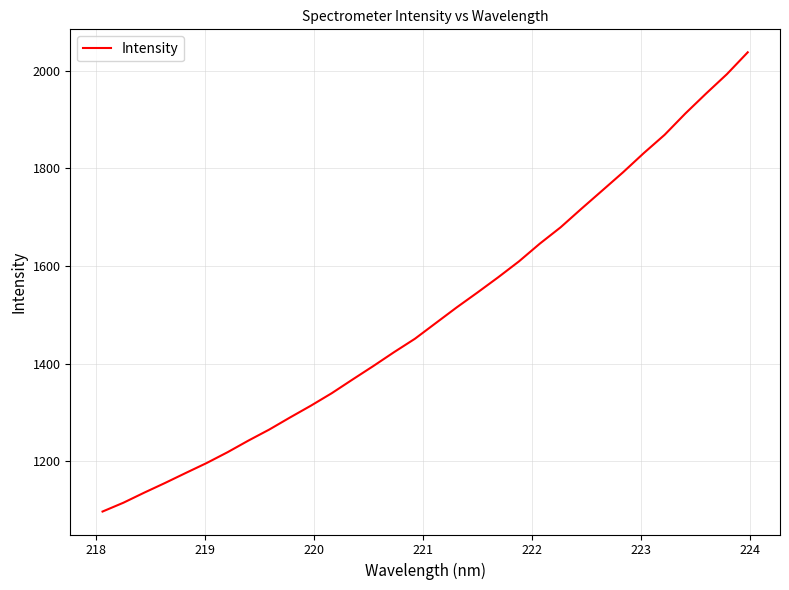

What is the minimum value shown in the chart?

1097.5